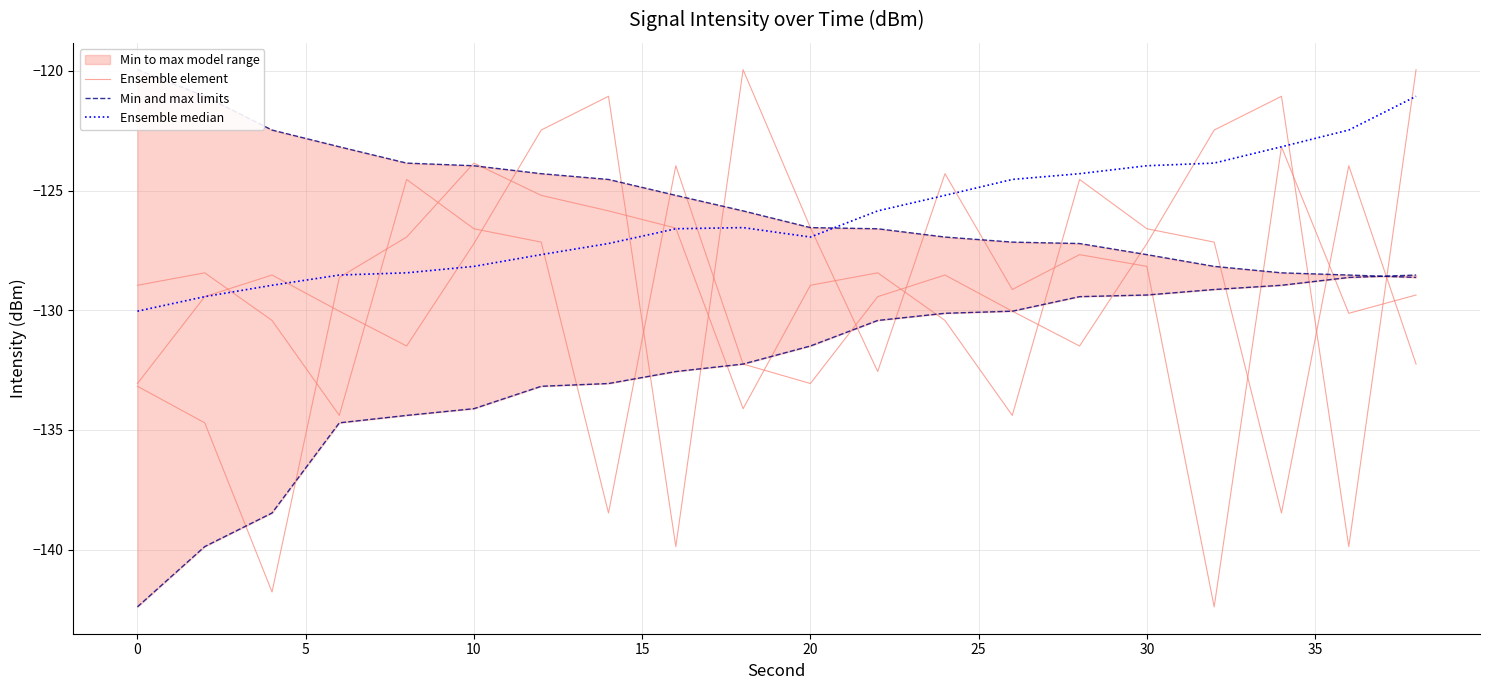

What is the difference between the maximum and minimum values in the Ensemble median series?

9.0